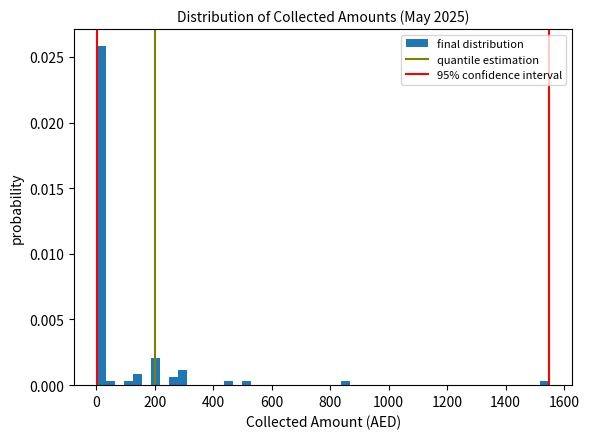

Around what value on the x-axis is the tallest bar? Give the approximate position of its centre, as read against the axis.

20